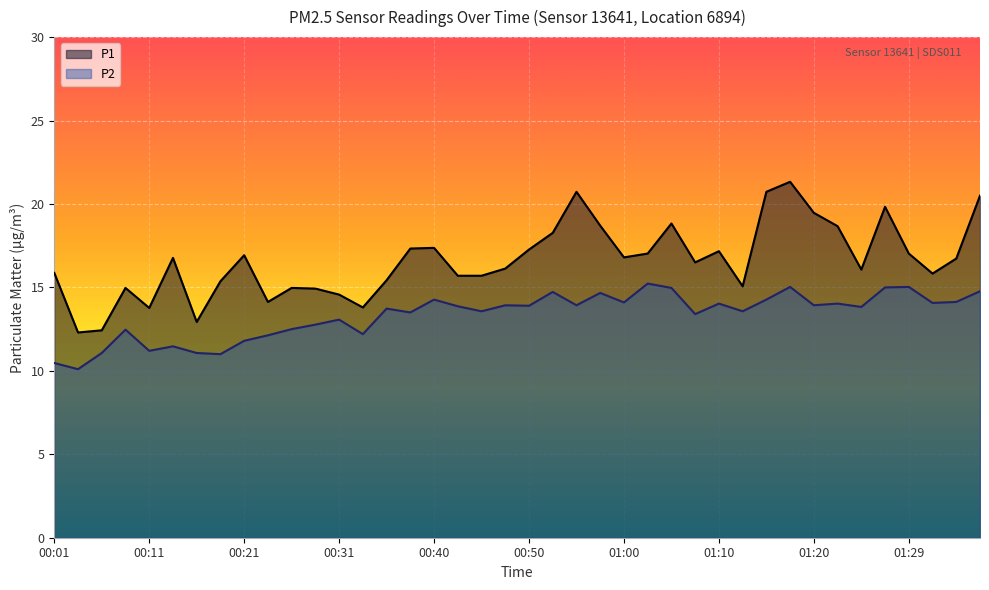

Is the value of P2 at 01:29 greater than the value of P1 at 01:07?

No